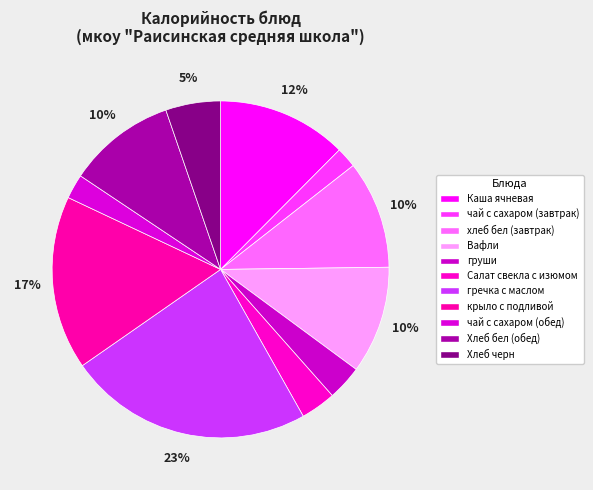

Rank the categories by value from lowest to highest.

чай с сахаром (завтрак), чай с сахаром (обед), груши, Салат свекла с изюмом, Хлеб черн, Вафли, хлеб бел (завтрак), Хлеб бел (обед), Каша ячневая, крыло с подливой, гречка с маслом